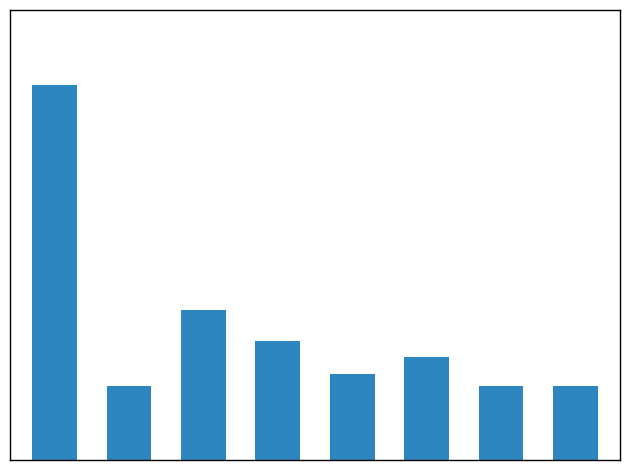

What is the value of the 7th bar from the left?

47.0